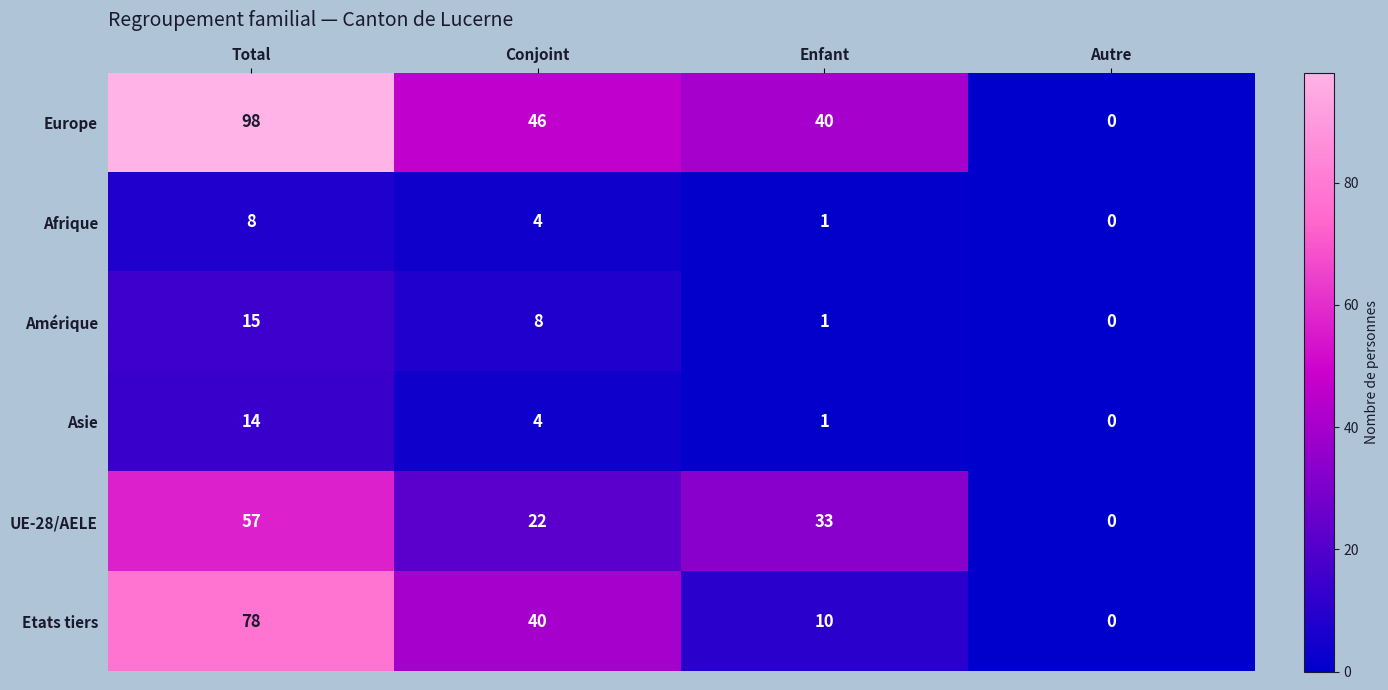

Which category has the highest value across all series?

Total